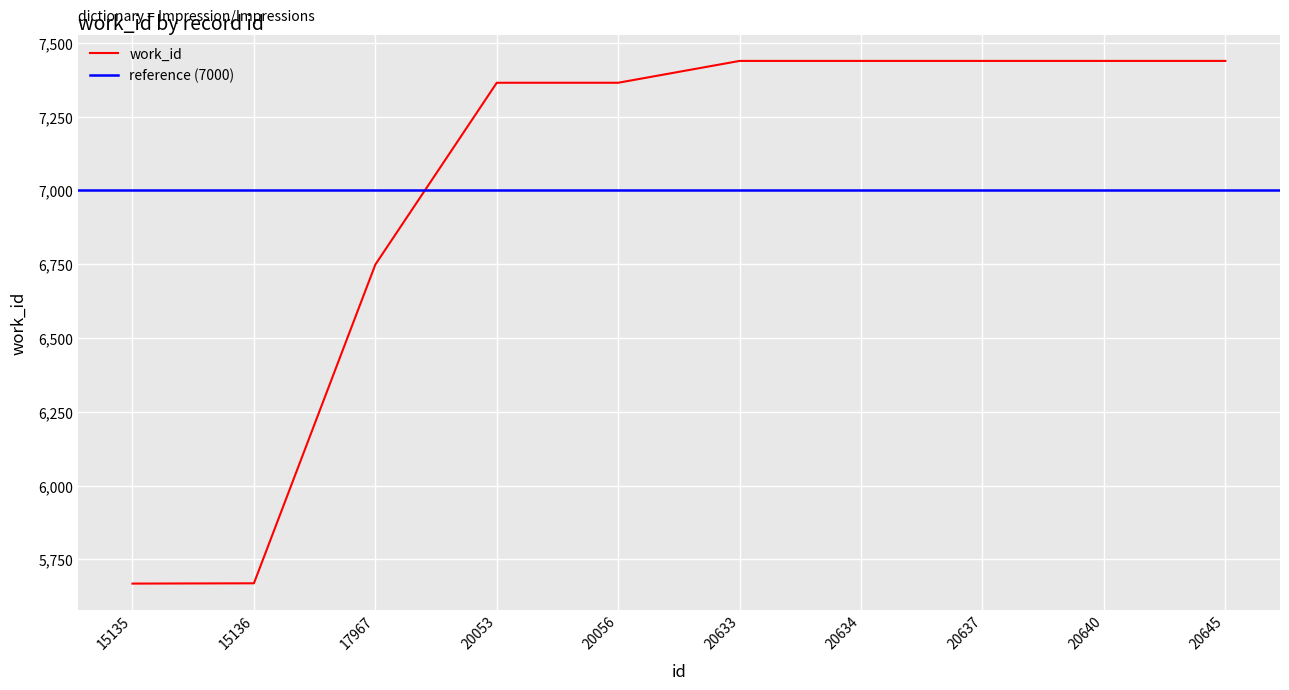

Reading right to left, transcribe all the data shown in this chart.

20645=7439	20640=7439	20637=7439	20634=7439	20633=7439	20056=7365	20053=7365	17967=6749	15136=5669	15135=5668